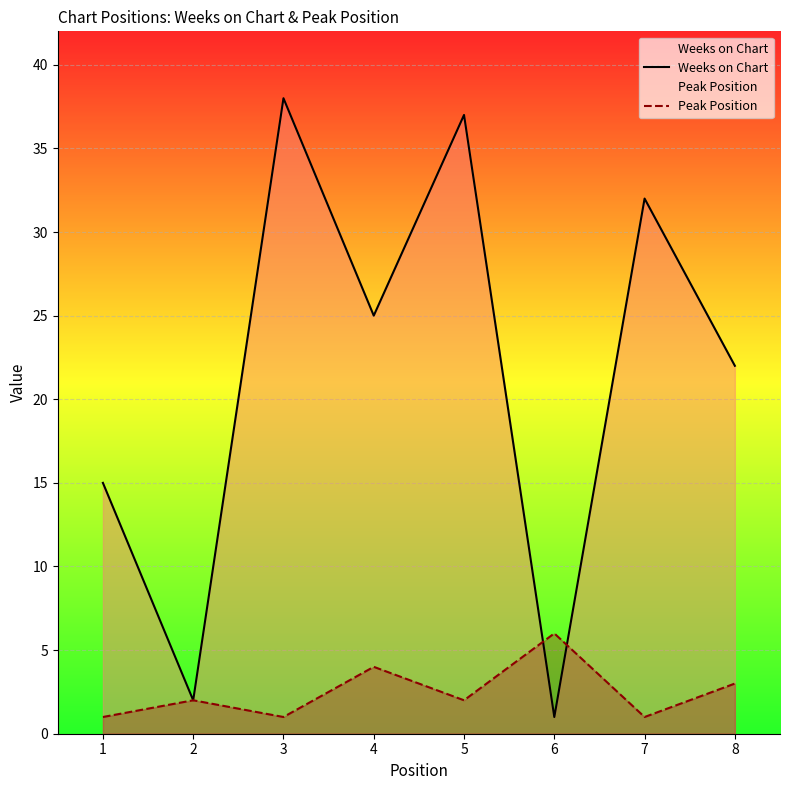

What is the minimum value shown in the chart?

1